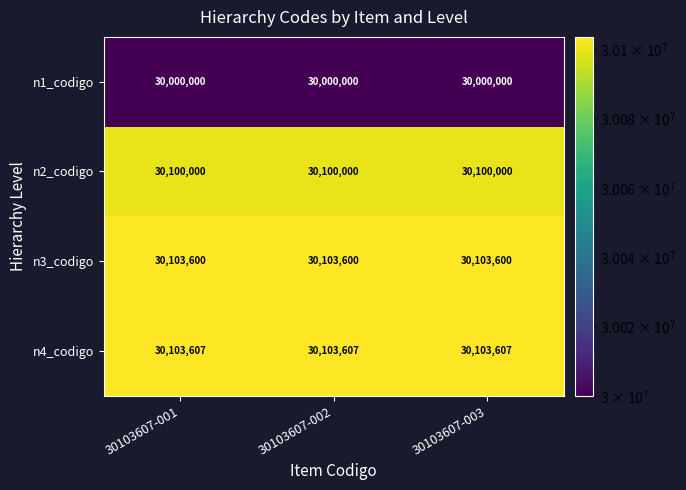

At 30103607-001, list the series in order from smallest to largest.

n1_codigo, n2_codigo, n3_codigo, n4_codigo